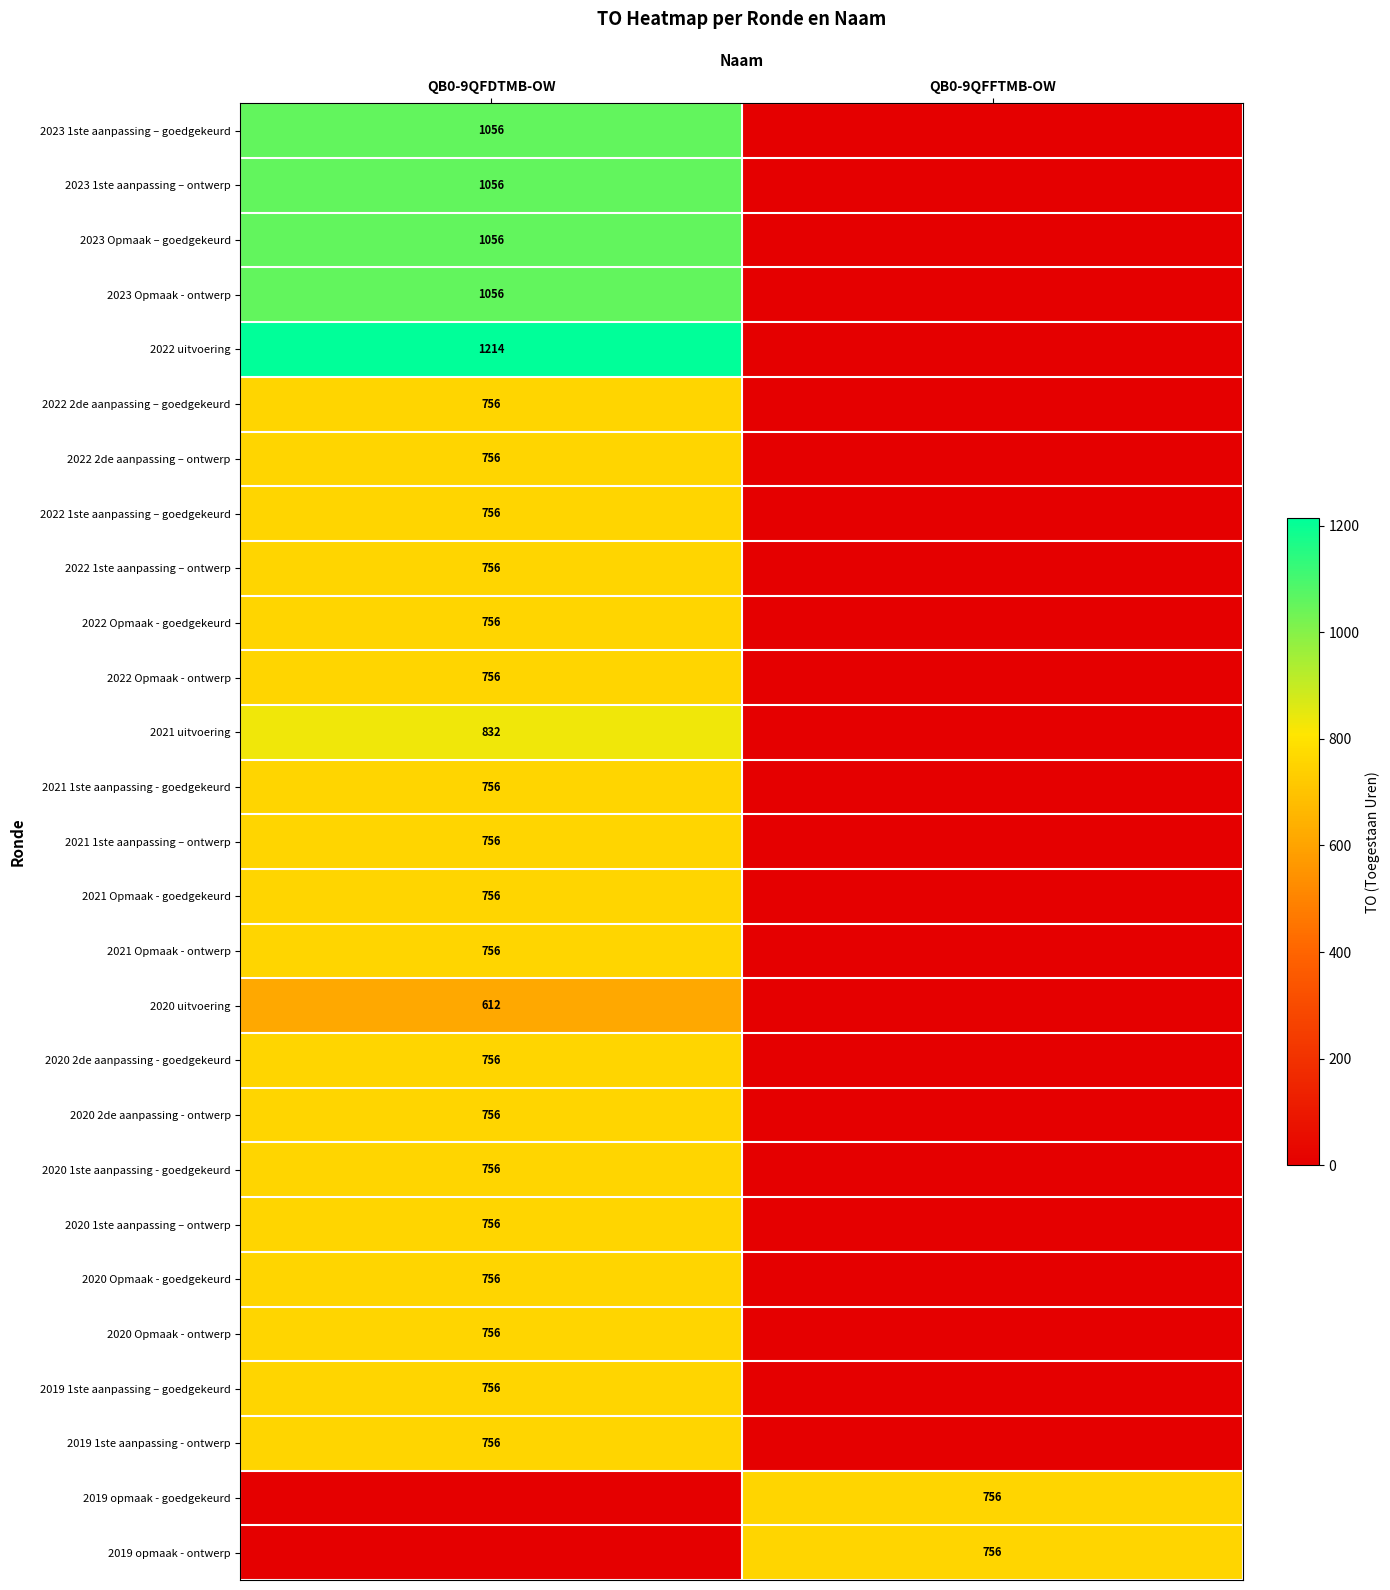

The 2021 1ste aanpassing - goedgekeurd series shows 756 at QB0-9QFDTMB-OW. True or false?

True